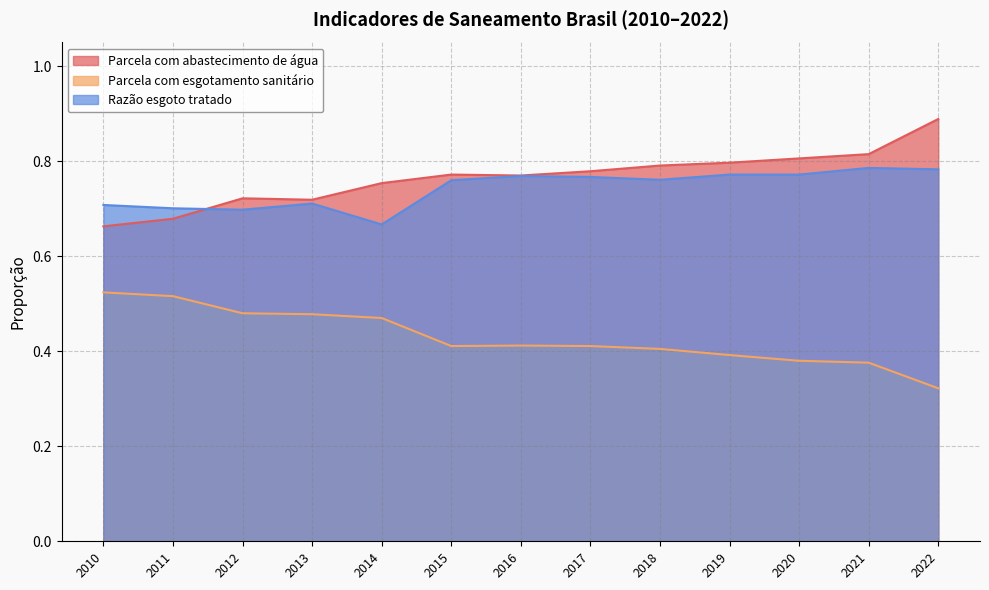

List the labels in order of Parcela com abastecimento de água value, largest first.

2022, 2021, 2020, 2019, 2018, 2017, 2015, 2016, 2014, 2012, 2013, 2011, 2010